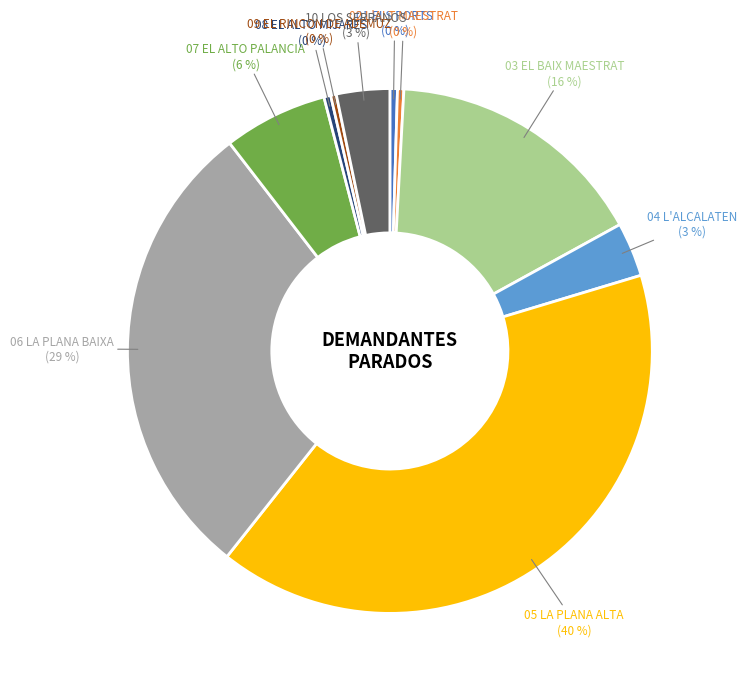

Count the number of slices in the pie.

10